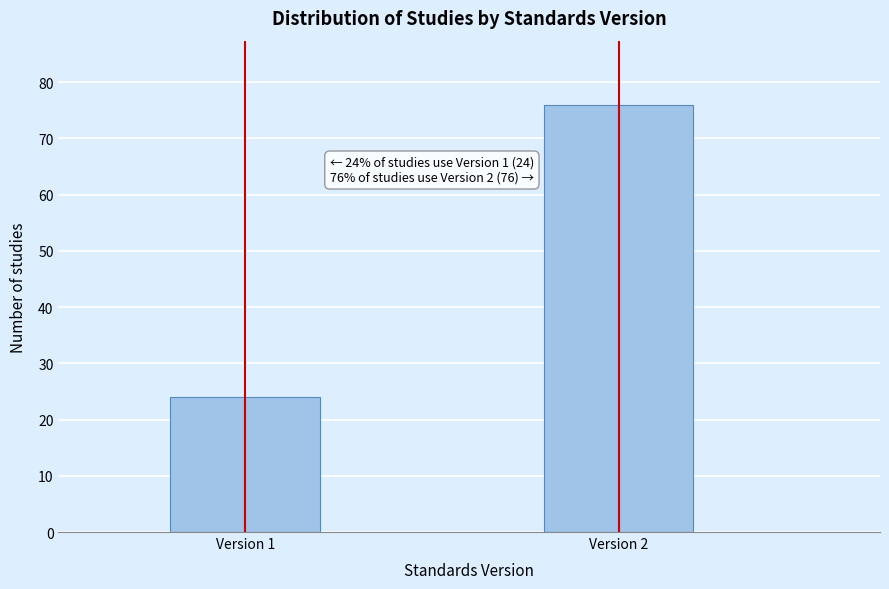

Reading right to left, extract all data points from this chart.

76	24